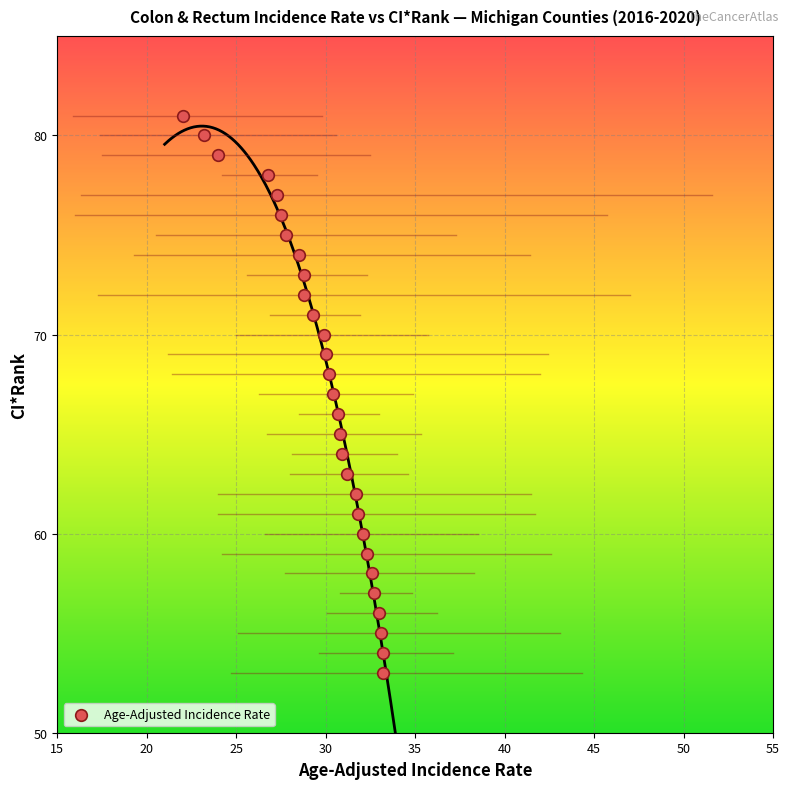

What is the range of Y values (max minus min)?

28